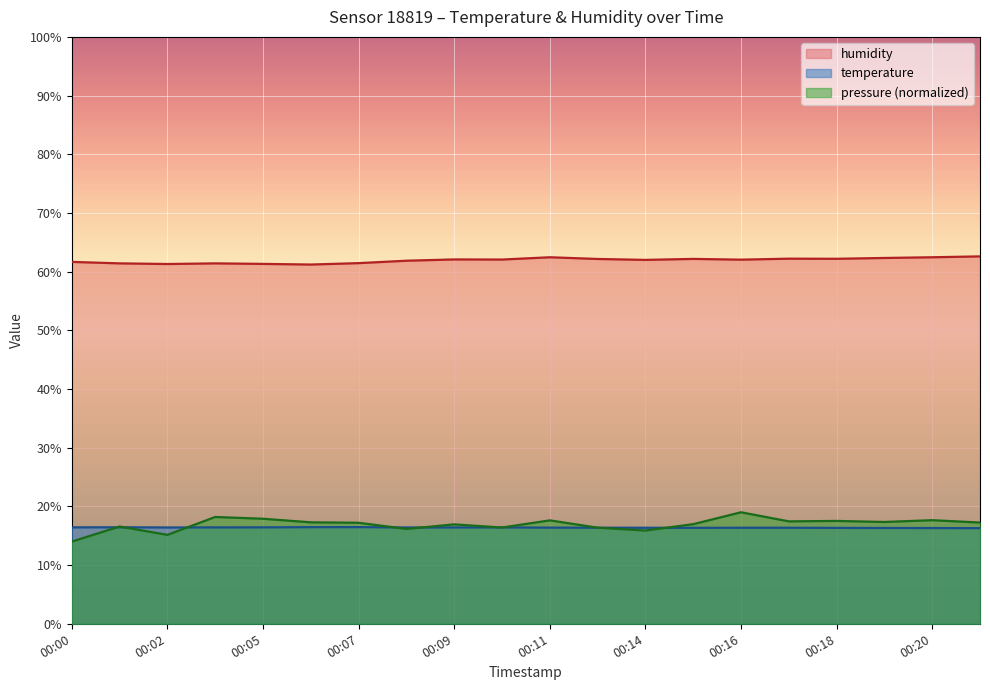

Which series has the largest range (max minus min)?

pressure (normalized)